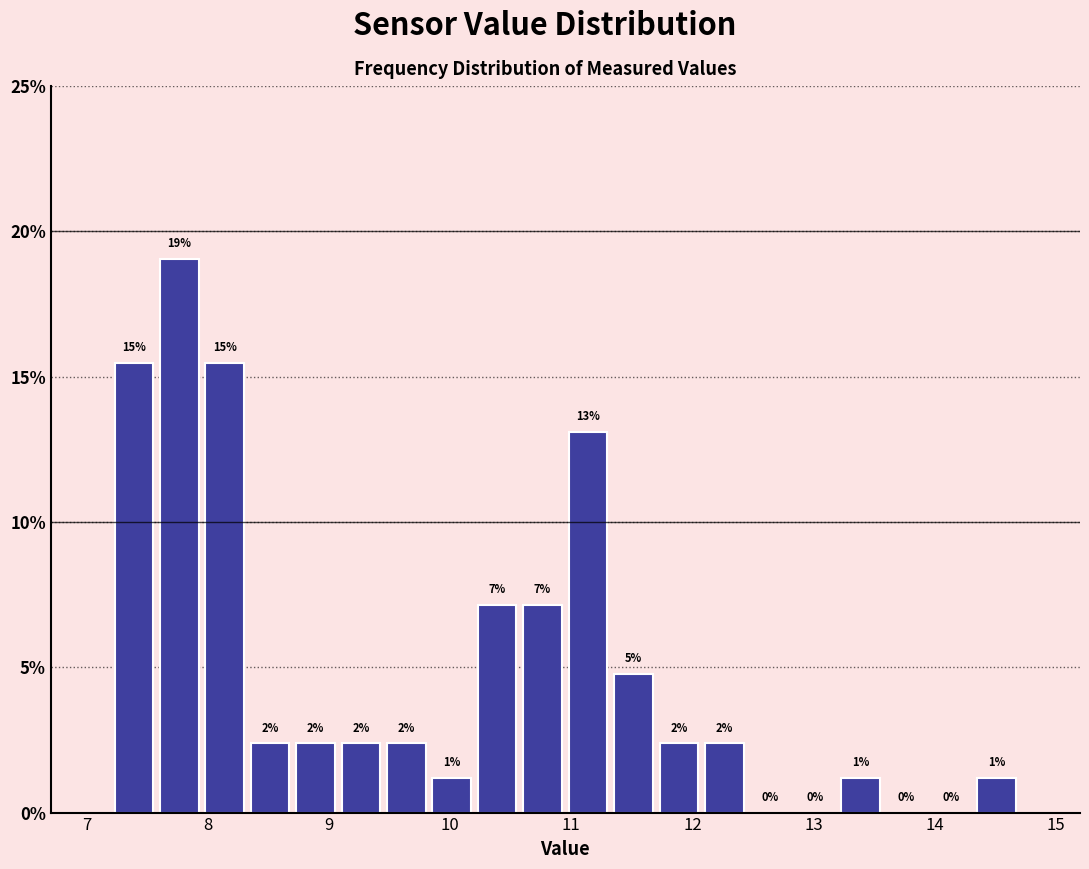

Read against the x-axis, roughly where is the centre of the tallest bar?

7.8